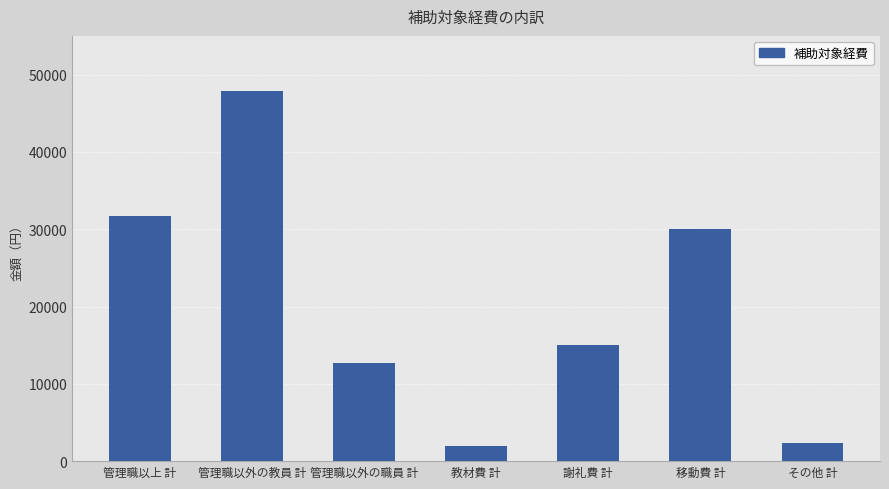

Which category has the highest value across all series?

管理職以外の教員 計